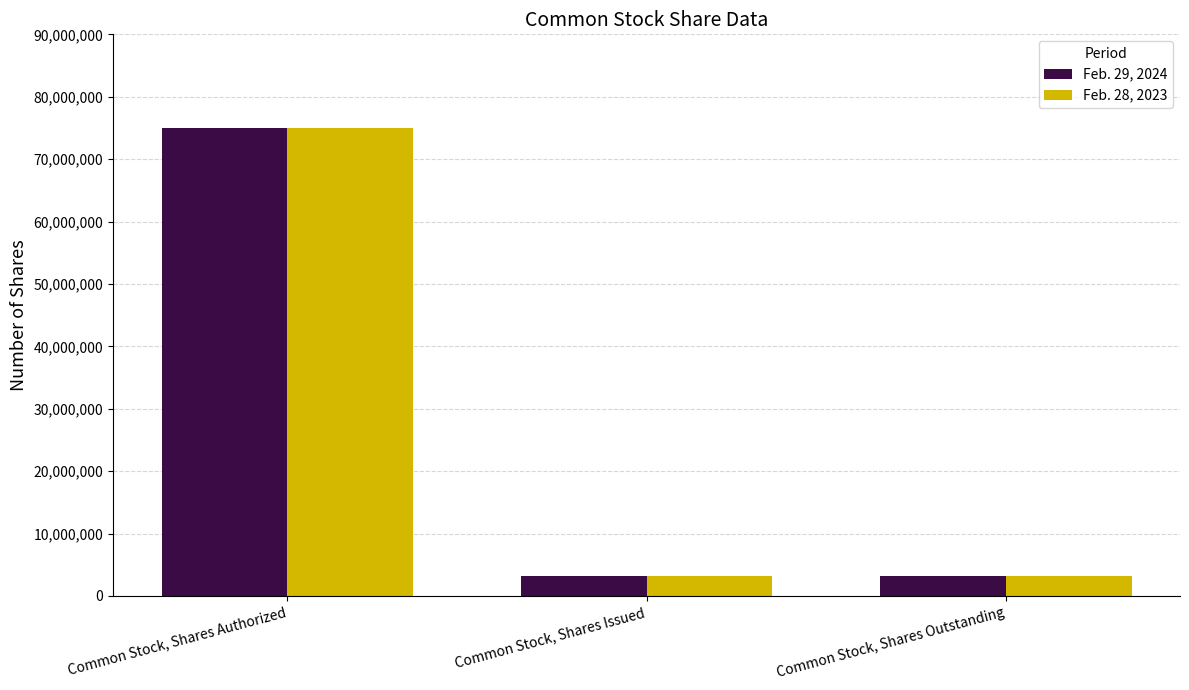

What is the average value of the Feb. 29, 2024 series?

27156667